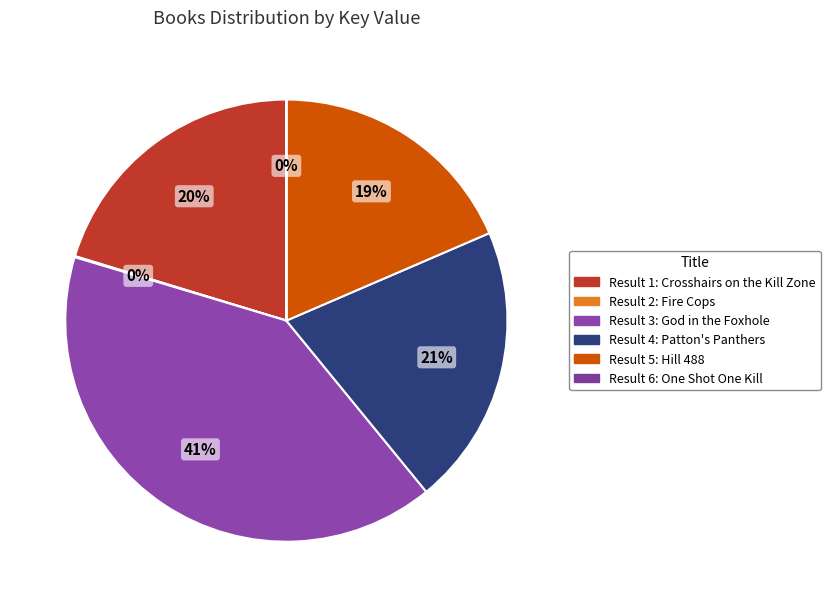

Rank the categories by value from lowest to highest.

One Shot One Kill, Fire Cops, Hill 488, Crosshairs on the Kill Zone, Patton's Panthers, God in the Foxhole